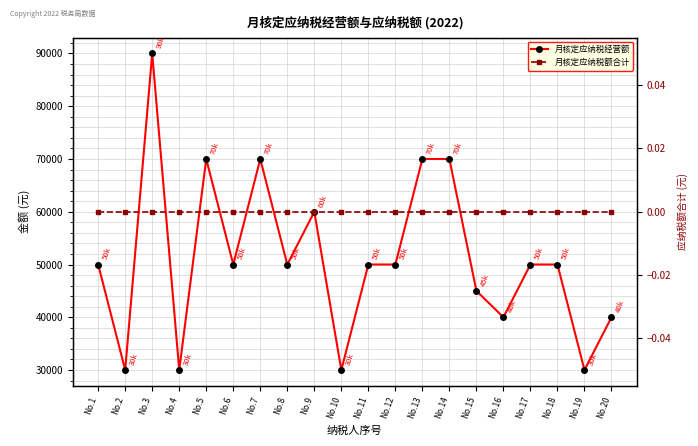

Does the chart have visible grid lines?

Yes